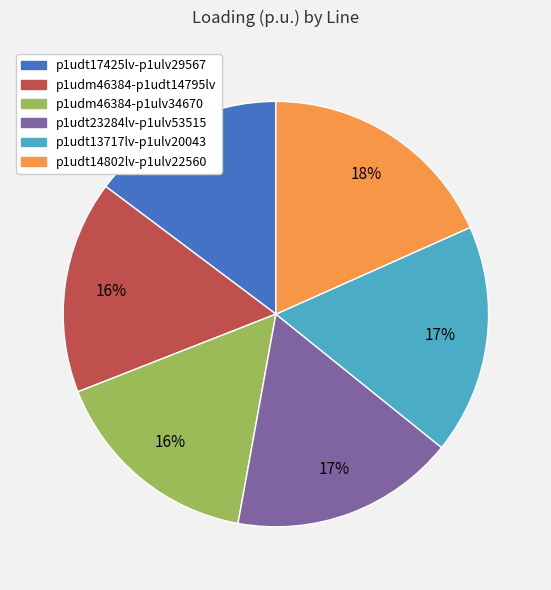

Between p1udt14802lv-p1ulv22560 and p1udm46384-p1ulv34670, which is larger?

p1udt14802lv-p1ulv22560